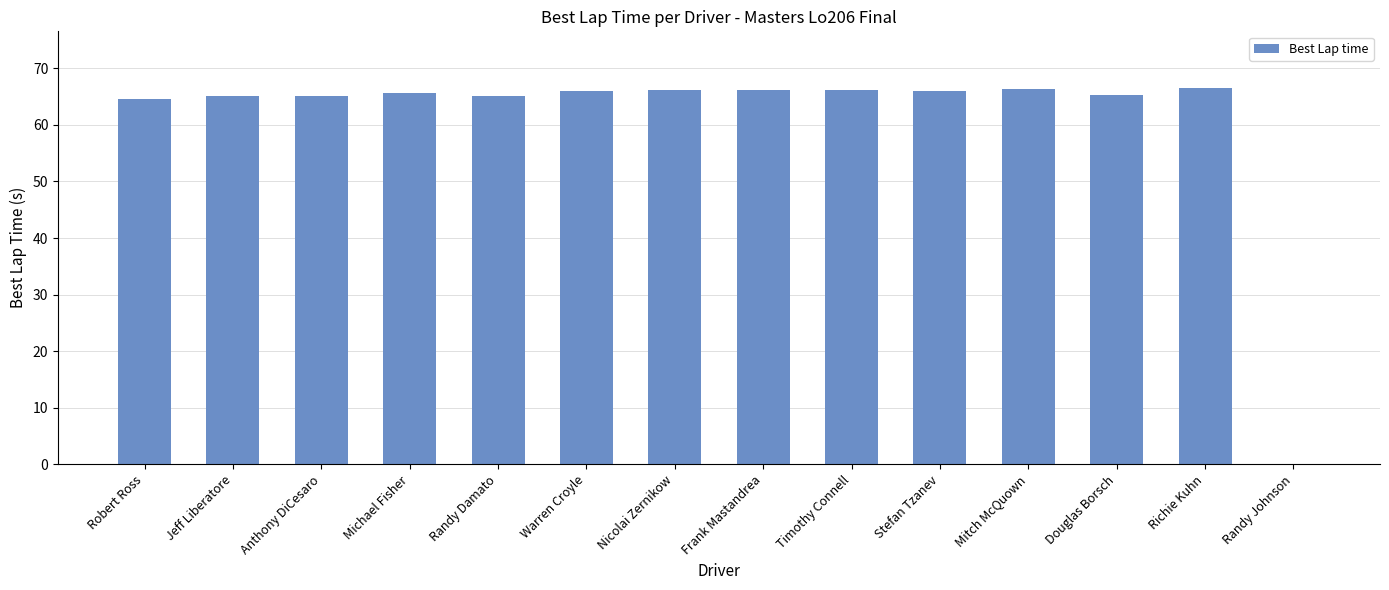

Count the number of data series in this chart.

1